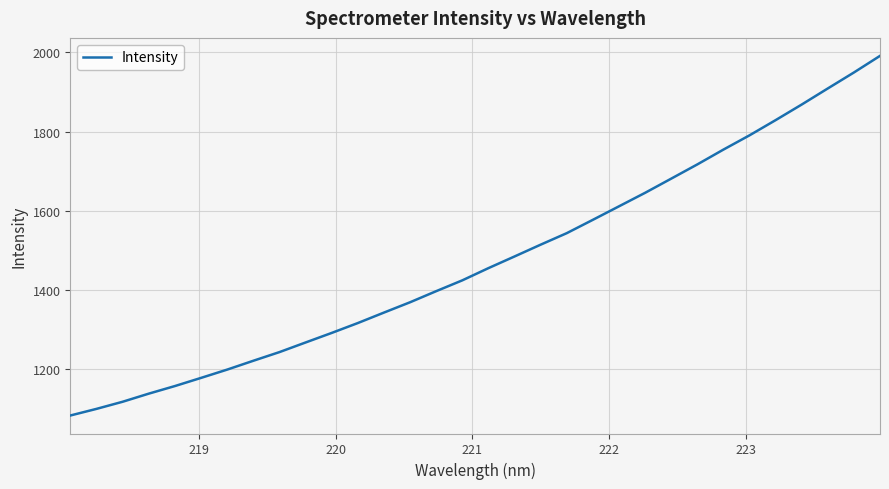

True or false: the data has more than 2 interior local peaks.

False